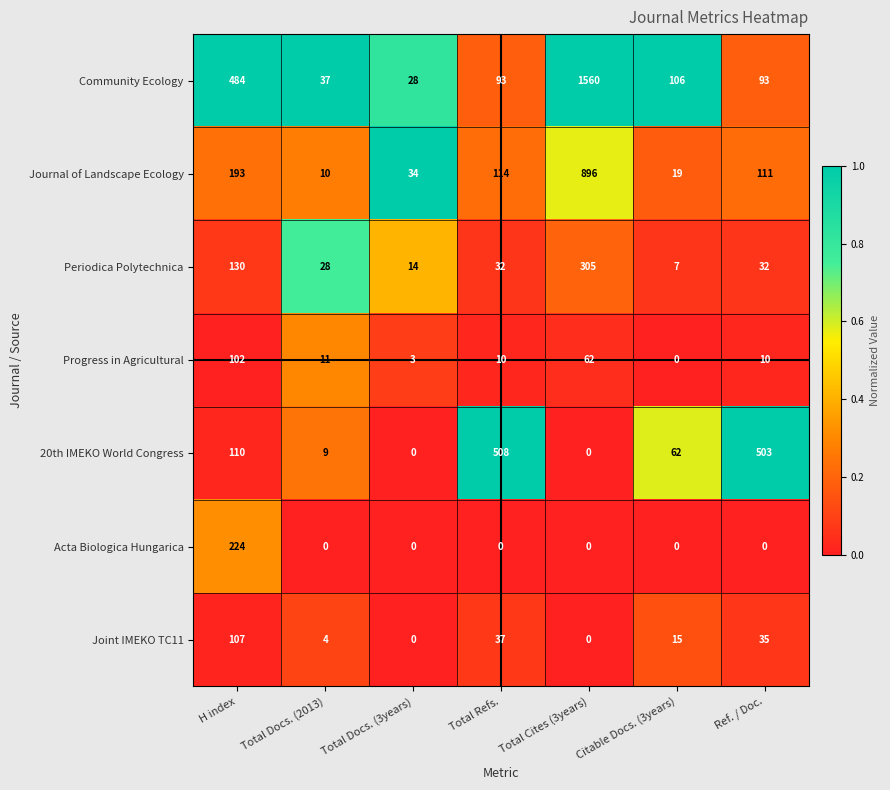

What is the spread (max minus min) of values at H index?

382